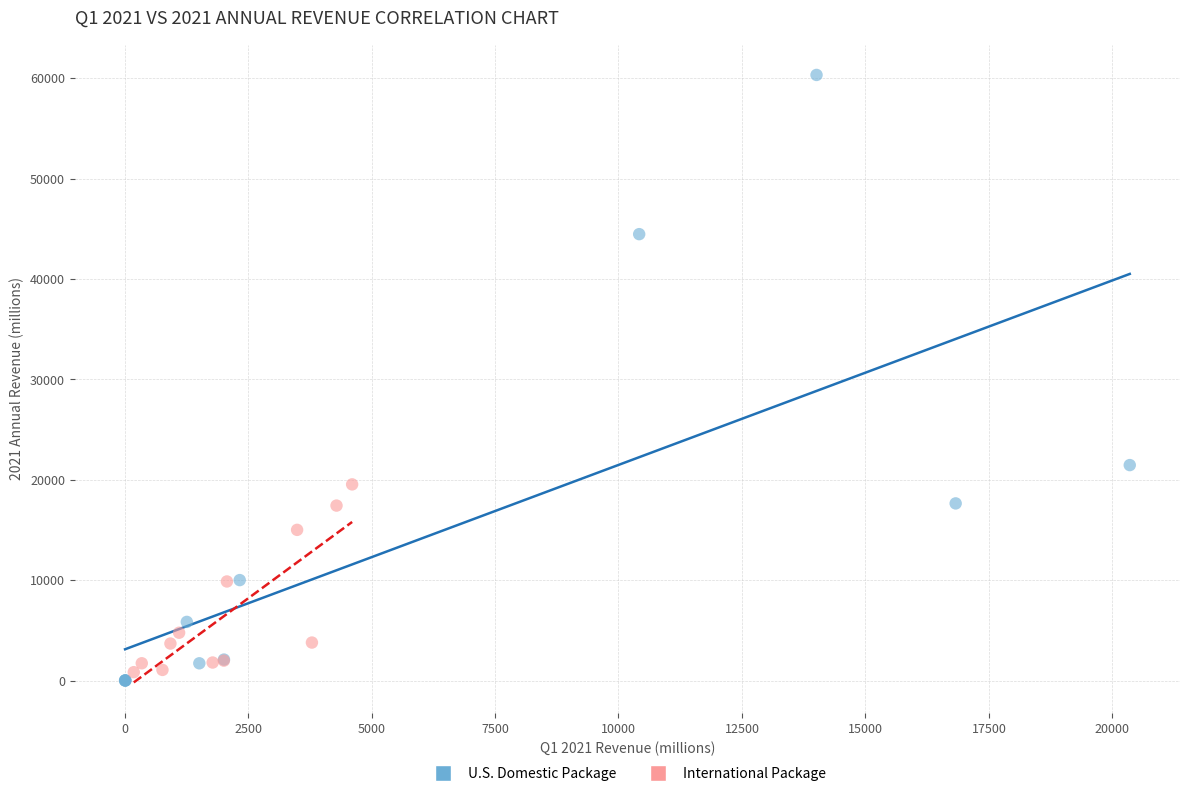

Which series contains the highest Y value?

U.S. Domestic Package